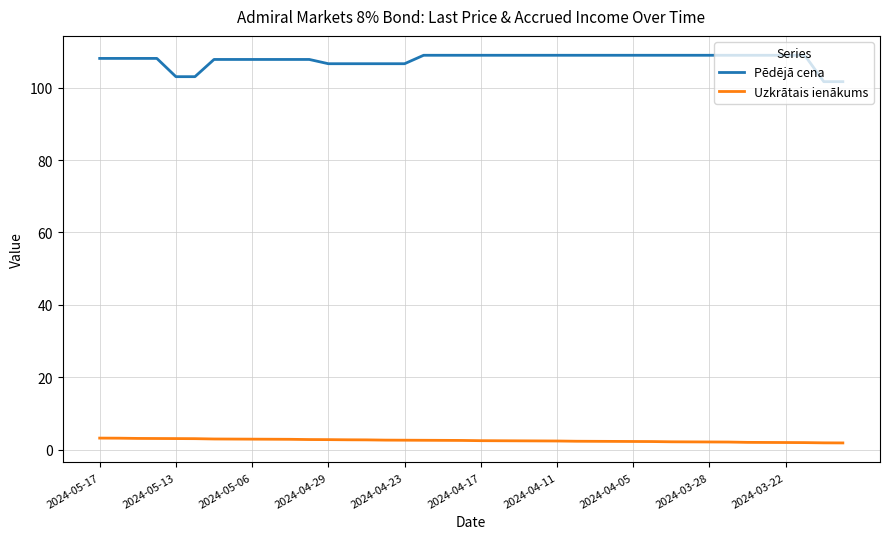

Which series has the largest total across all categories?

Pēdējā cena